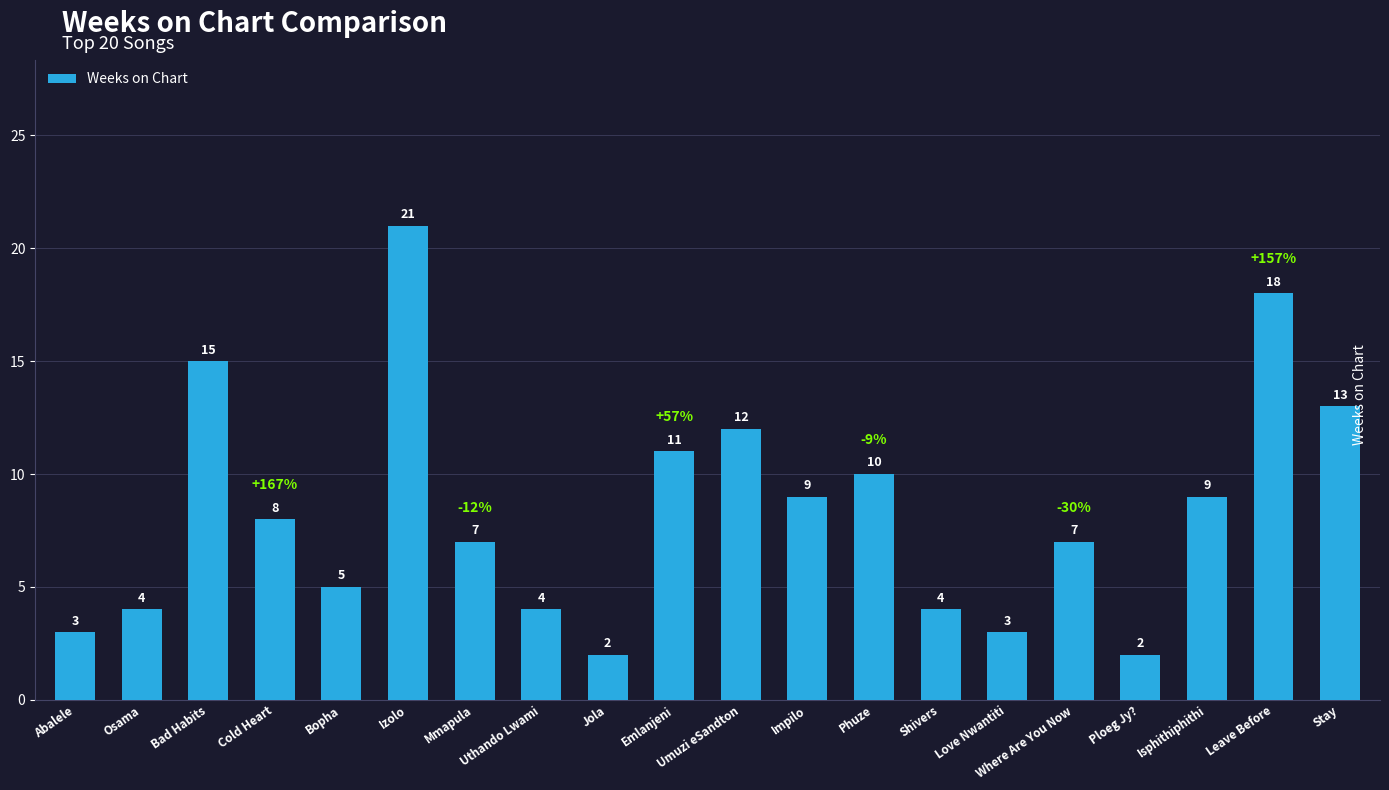

At which label does the data first exceed 8?

Bad Habits